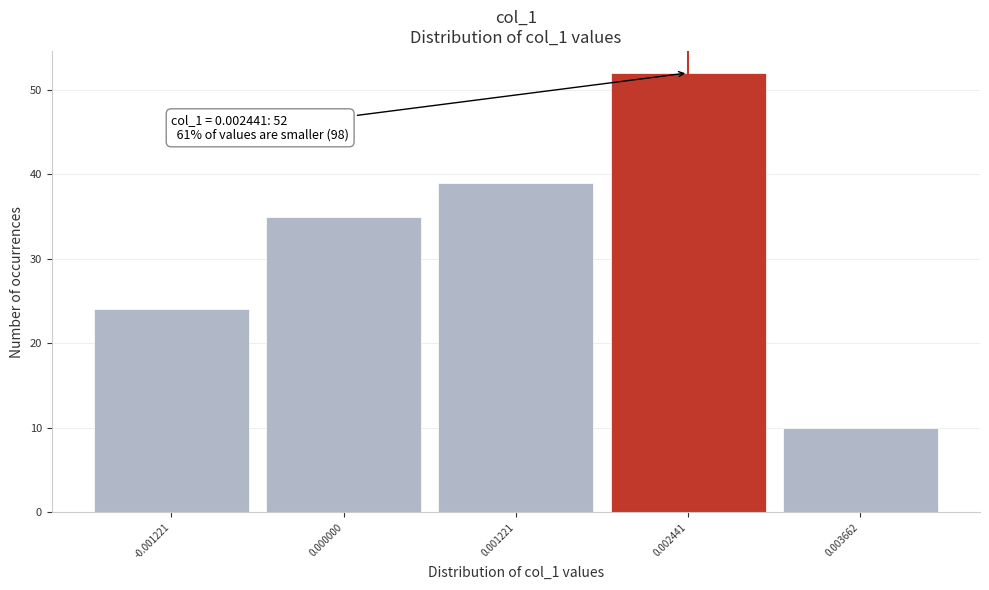

Reading left to right, extract all data points from this chart.

-0.001221=24	0.000000=35	0.001221=39	0.002441=52	0.003662=10